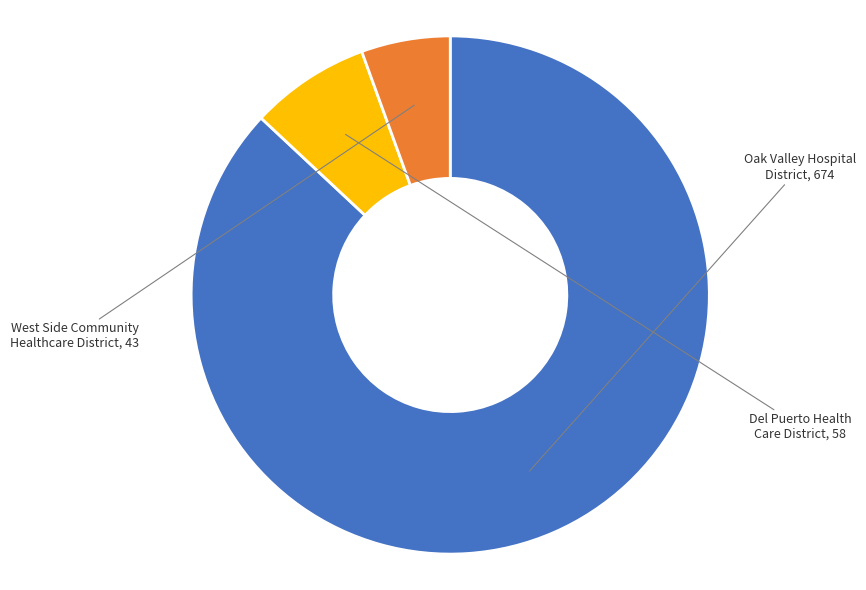

Between West Side Community Healthcare District and Del Puerto Health Care District, which is larger?

Del Puerto Health Care District